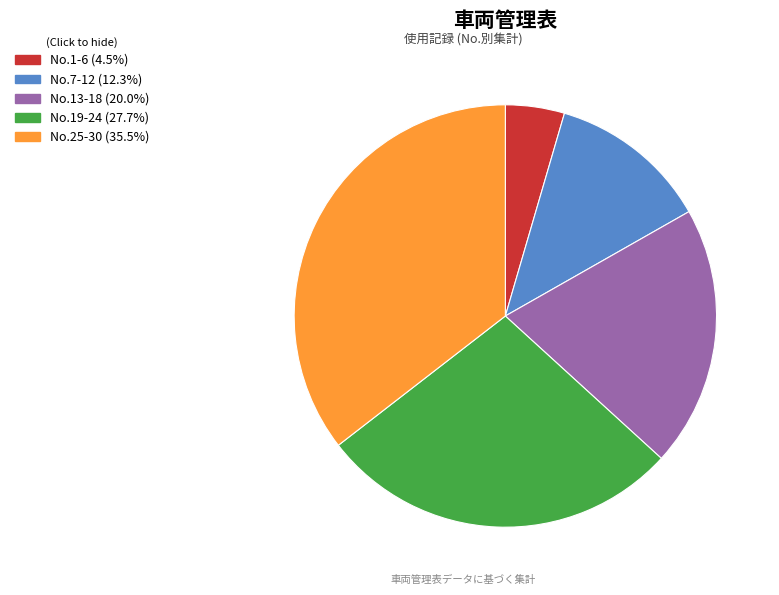

Does any single category account for the majority?

No